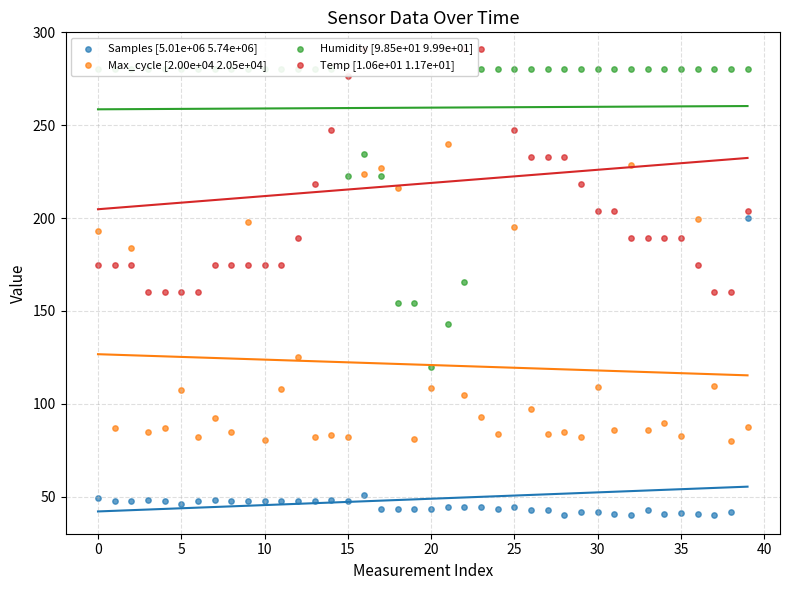

Which series has the largest total across all categories?

Humidity [9.85e+01 9.99e+01]